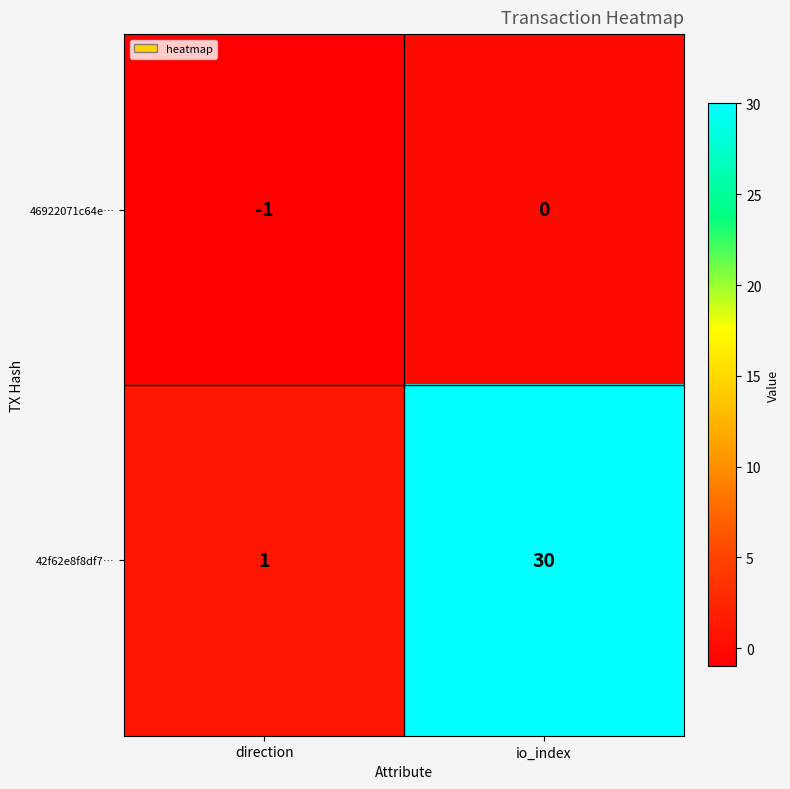

At which category is the sum across all series the highest?

io_index